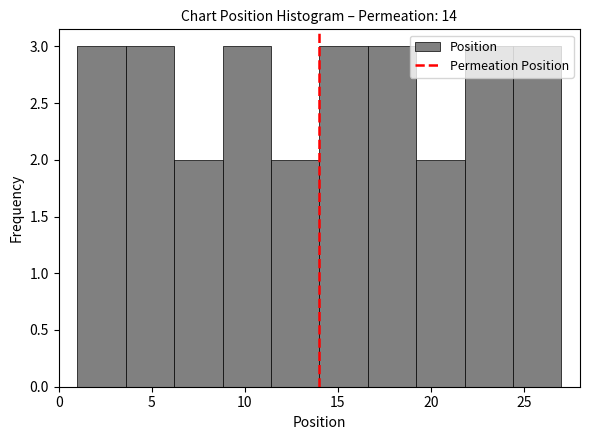

Reading left to right, transcribe this chart: for each bar, give the range it covers on the x-axis and its height. Neither the bar edges nor the heights are printed on the chart, so give them approximately, as read against the axes.

1.0 to 3.6: 3
3.6 to 6.2: 3
6.2 to 8.8: 2
8.8 to 11.4: 3
11.4 to 14.0: 2
14.0 to 16.6: 3
16.6 to 19.2: 3
19.2 to 21.8: 2
21.8 to 24.4: 3
24.4 to 27.0: 3